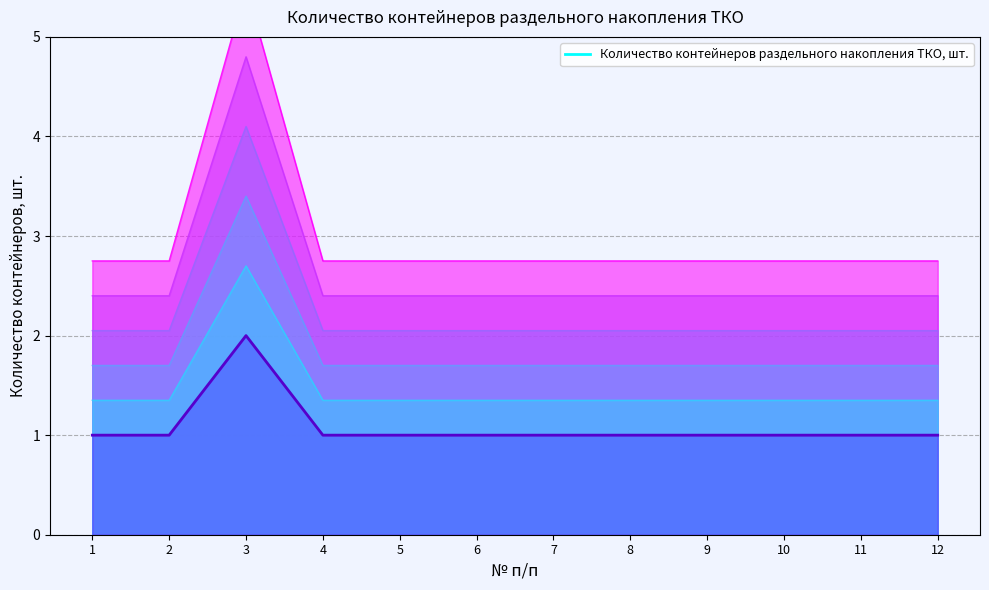

List the labels in order of value, smallest first.

1, 2, 4, 5, 6, 7, 8, 9, 10, 11, 12, 3